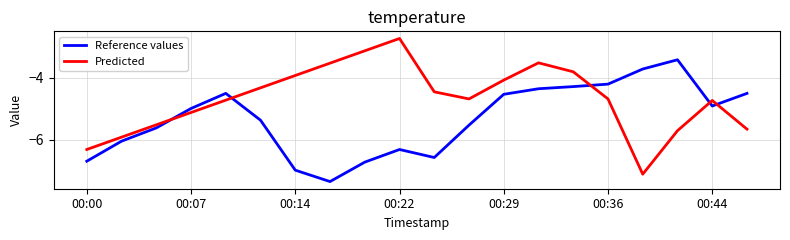

Which series ends up on top after the final intersection of Predicted and Reference values?

Reference values